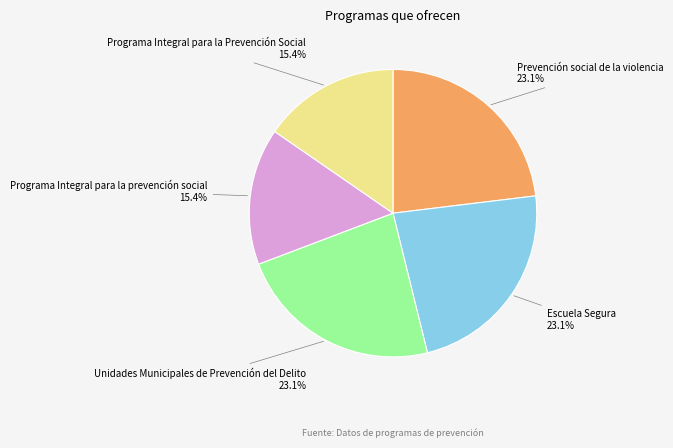

To the nearest percent, what is the difference between the Programa Integral para la Prevención Social and Prevención social de la violencia slice percentages?

8%